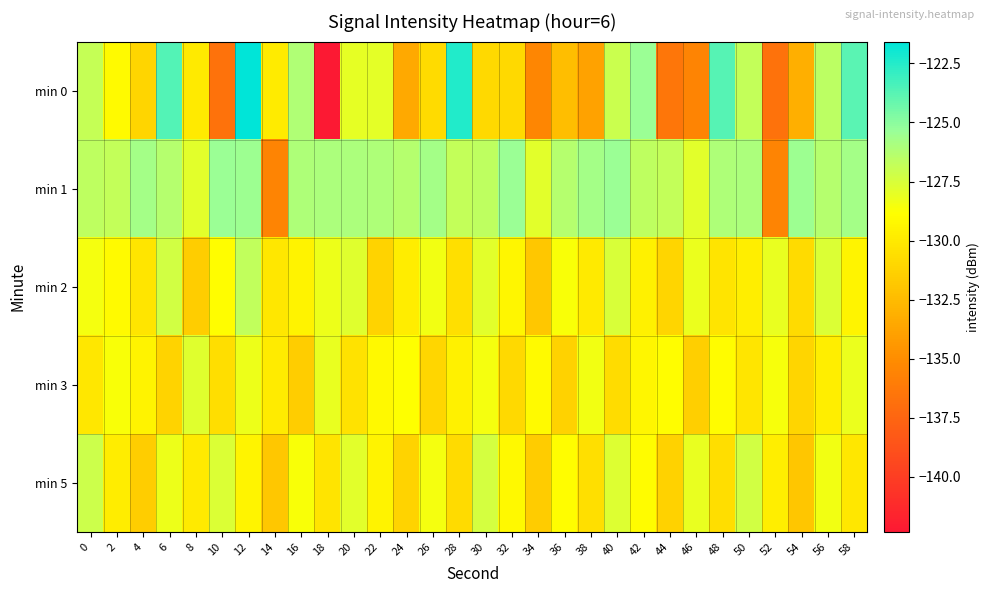

Reading right to left, extract all data points from this chart.

min 0: 58=-123.8	56=-126.5	54=-133.1	52=-136.7	50=-126.8	48=-123.7	46=-135.6	44=-136.5	42=-125.5	40=-127.1	38=-133.8	36=-132.3	34=-135.4	32=-130.9	30=-130.9	28=-122.4	26=-130.8	24=-133.5	22=-128.0	20=-128.0	18=-142.3	16=-126.1	14=-129.9	12=-121.6	10=-136.7	8=-130.0	6=-123.6	4=-131.1	2=-129.1	0=-126.9
min 1: 58=-125.8	56=-126.3	54=-125.5	52=-135.5	50=-126.0	48=-126.0	46=-127.9	44=-126.8	42=-126.6	40=-125.4	38=-125.8	36=-126.3	34=-127.9	32=-125.4	30=-126.6	28=-126.8	26=-125.8	24=-126.3	22=-126.0	20=-126.0	18=-126.0	16=-126.0	14=-135.5	12=-125.5	10=-125.4	8=-127.9	6=-126.3	4=-125.8	2=-126.8	0=-126.6
min 2: 58=-129.4	56=-127.6	54=-130.8	52=-128.1	50=-129.7	48=-130.3	46=-128.2	44=-131.1	42=-129.6	40=-127.5	38=-130.0	36=-128.7	34=-131.8	32=-129.3	30=-127.9	28=-130.5	26=-128.4	24=-129.8	22=-131.2	20=-127.8	18=-128.3	16=-129.5	14=-130.1	12=-126.7	10=-128.9	8=-131.5	6=-127.3	4=-130.2	2=-129.1	0=-128.5
min 3: 58=-128.2	56=-129.7	54=-131.1	52=-128.6	50=-130.2	48=-129.0	46=-131.4	44=-128.9	42=-129.3	40=-130.7	38=-128.4	36=-131.3	34=-129.1	32=-130.9	30=-128.5	28=-129.6	26=-131.0	24=-128.8	22=-129.2	20=-130.4	18=-128.1	16=-131.5	14=-129.9	12=-128.3	10=-130.6	8=-127.8	6=-131.2	4=-129.5	2=-128.7	0=-130.1
min 5: 58=-130.1	56=-128.4	54=-131.9	52=-129.7	50=-127.3	48=-130.6	46=-128.1	44=-131.3	42=-129.0	40=-127.7	38=-130.5	36=-128.9	34=-131.6	32=-129.2	30=-127.4	28=-130.8	26=-128.5	24=-131.2	22=-129.5	20=-127.9	18=-130.3	16=-128.7	14=-131.8	12=-129.4	10=-127.6	8=-130.0	6=-128.3	4=-131.5	2=-129.8	0=-127.1